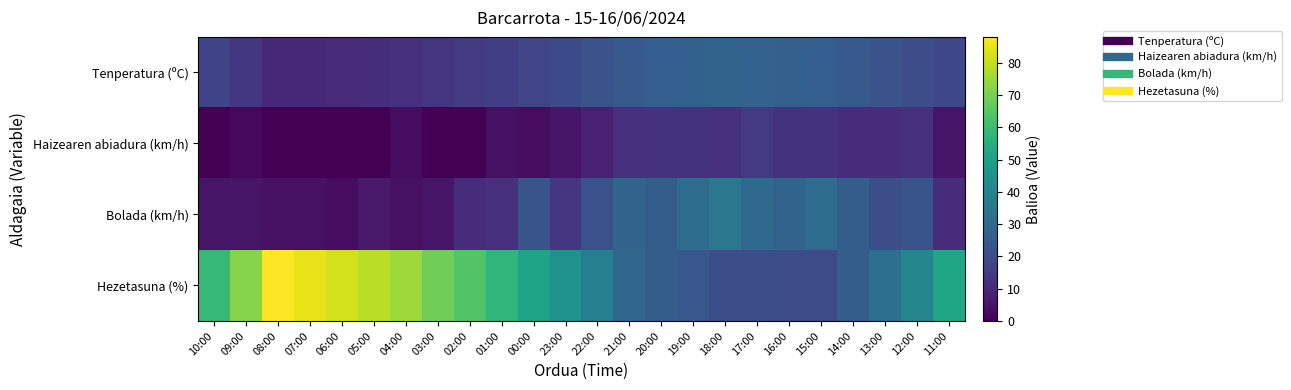

Reading left to right, transcribe all the data shown in this chart.

Tenperatura (ºC): 10:00=18.1	09:00=14.2	08:00=9.9	07:00=9.8	06:00=10.7	05:00=11.5	04:00=12.0	03:00=13.4	02:00=15.0	01:00=16.4	00:00=18.3	23:00=19.9	22:00=21.9	21:00=24.7	20:00=26.3	19:00=27.3	18:00=28.1	17:00=27.8	16:00=26.9	15:00=26.2	14:00=24.9	13:00=22.6	12:00=20.9	11:00=19.2
Haizearen abiadura (km/h): 10:00=0.0	09:00=2.0	08:00=0.0	07:00=0.0	06:00=0.0	05:00=0.0	04:00=3.0	03:00=0.0	02:00=0.0	01:00=4.0	00:00=3.0	23:00=5.0	22:00=8.0	21:00=12.0	20:00=13.0	19:00=13.0	18:00=12.0	17:00=15.0	16:00=13.0	15:00=13.0	14:00=11.0	13:00=11.0	12:00=12.0	11:00=5.0
Bolada (km/h): 10:00=5.0	09:00=5.0	08:00=4.0	07:00=4.0	06:00=3.0	05:00=6.0	04:00=4.0	03:00=5.0	02:00=11.0	01:00=12.0	00:00=23.0	23:00=14.0	22:00=22.0	21:00=28.0	20:00=26.0	19:00=31.0	18:00=35.0	17:00=30.0	16:00=28.0	15:00=31.0	14:00=26.0	13:00=21.0	12:00=23.0	11:00=11.0
Hezetasuna (%): 10:00=59.0	09:00=72.0	08:00=88.0	07:00=85.0	06:00=82.0	05:00=79.0	04:00=75.0	03:00=69.0	02:00=64.0	01:00=58.0	00:00=51.0	23:00=45.0	22:00=38.0	21:00=29.0	20:00=26.0	19:00=24.0	18:00=21.0	17:00=21.0	16:00=20.0	15:00=20.0	14:00=26.0	13:00=32.0	12:00=40.0	11:00=52.0